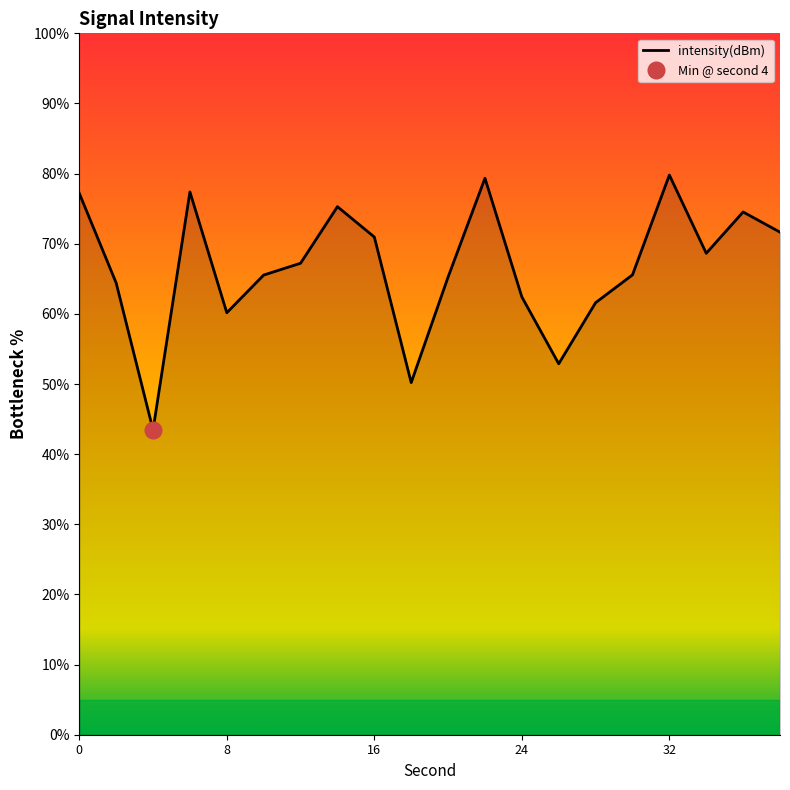

How many values exceed 67?

10